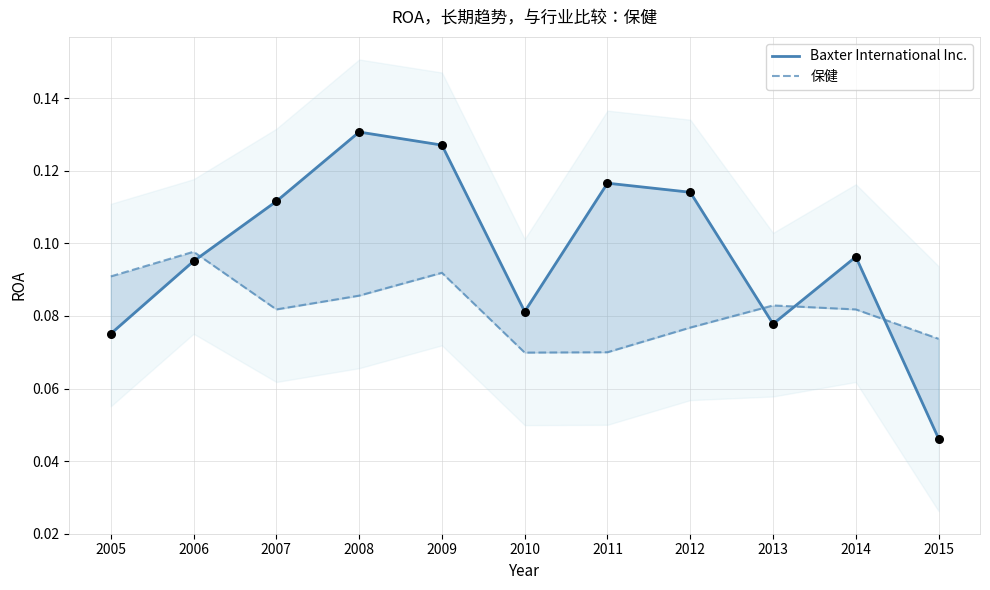

What is the total value across all series at 2015?

0.1